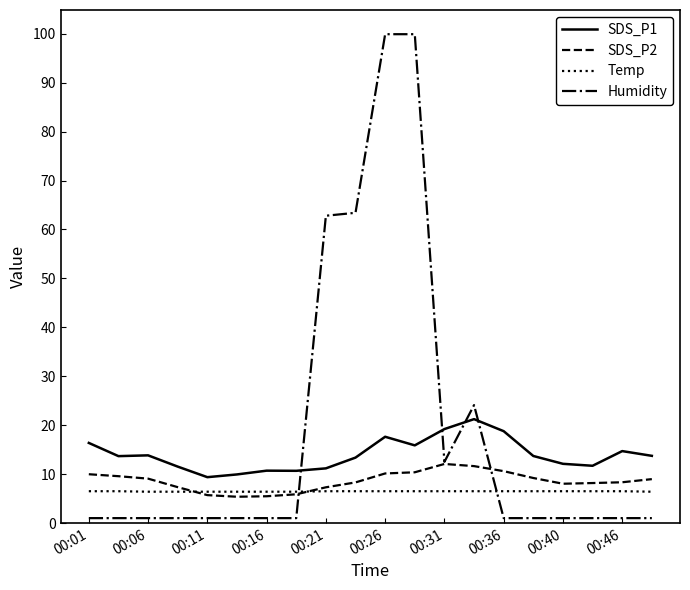

After their last crossing, which series has the higher values: Temp or Humidity?

Temp